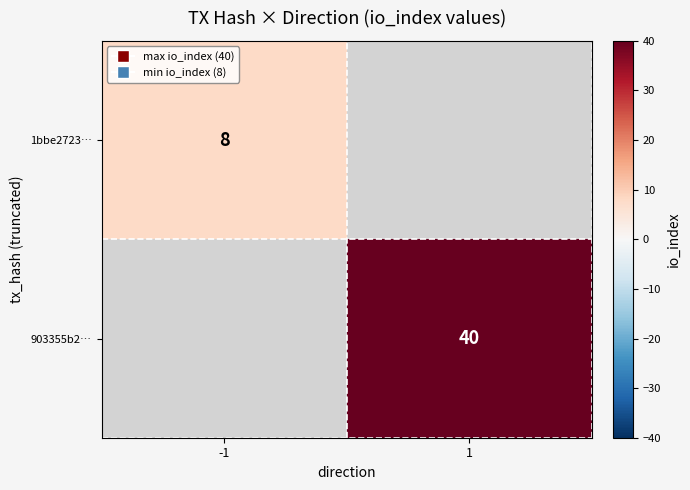

The value of 903355b2… at 1 is 40. True or false?

True